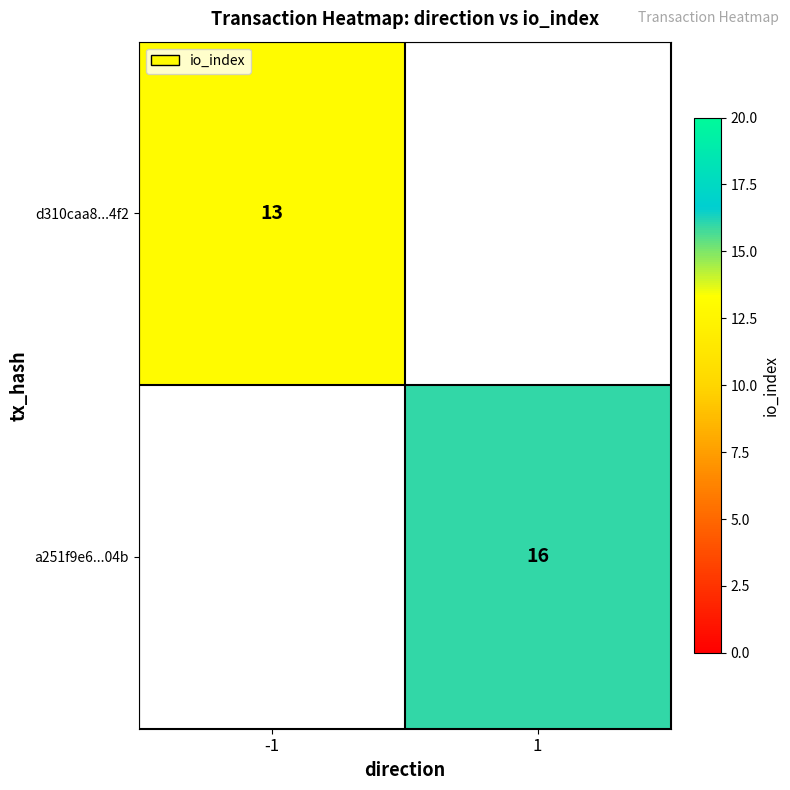

Is it true that a251f9e6...04b equals 10 at 1?

False